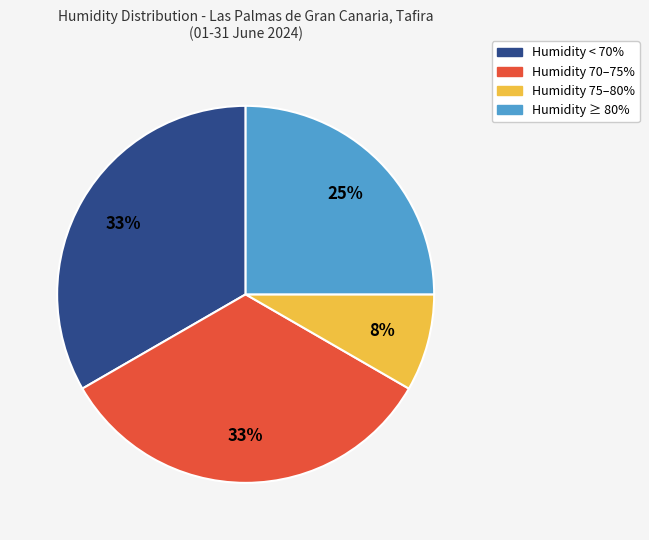

Is there a majority slice in this chart?

No